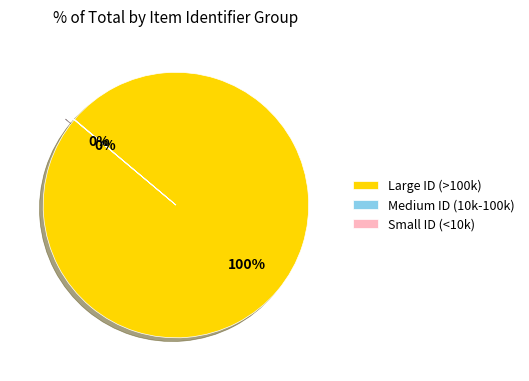

What is the majority slice?

Large ID (>100k)